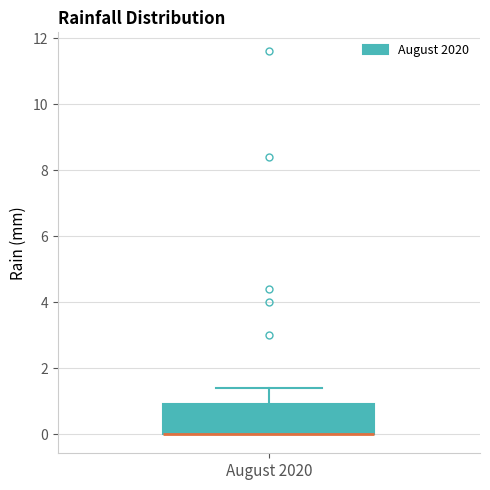

Read this box plot against the y-axis: the position of the median line, the range covered by the box, and the ends of both whiskers. The values are not printed on the chart, so give them approximately, as read against the axis.

median 0.0 (drawn on the box's lower edge), box 0.0 to 1.0, whiskers 0.0 to 1.4